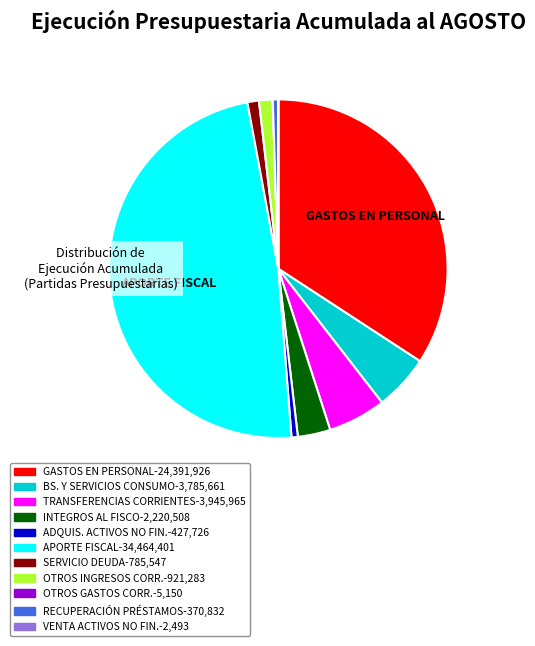

Is there any slice that represents more than half of the pie?

No